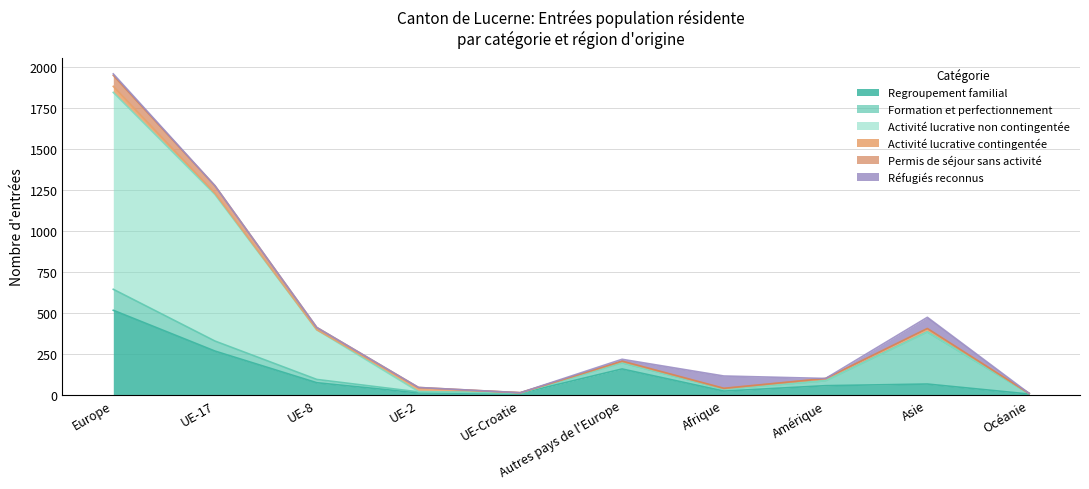

What is the lowest value of the Formation et perfectionnement series?

2